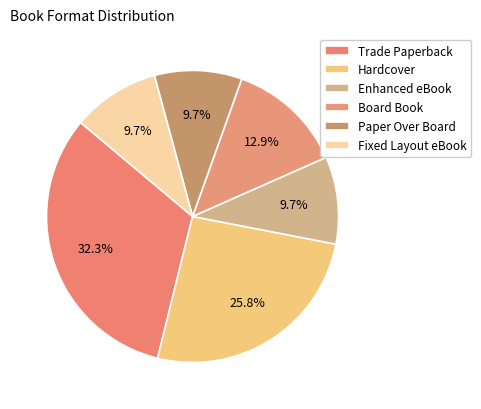

To the nearest percent, what is the combined percentage of Fixed Layout eBook and Paper Over Board?

19%